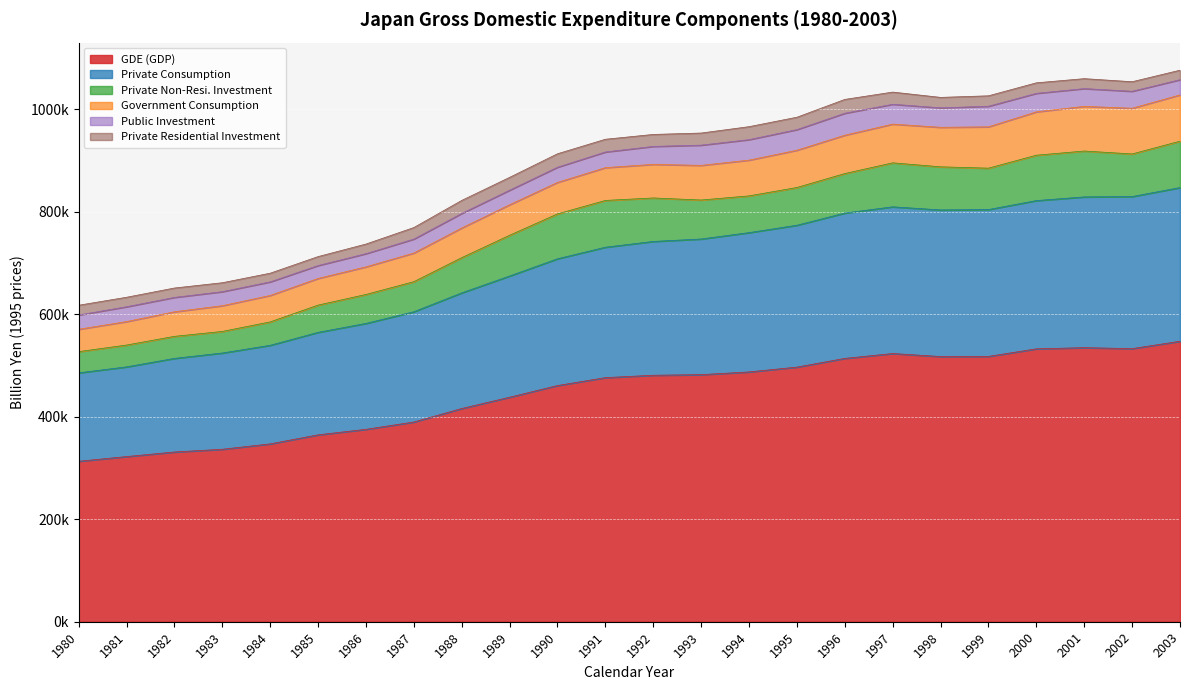

At how many categories does at least one series exceed 509009?

8